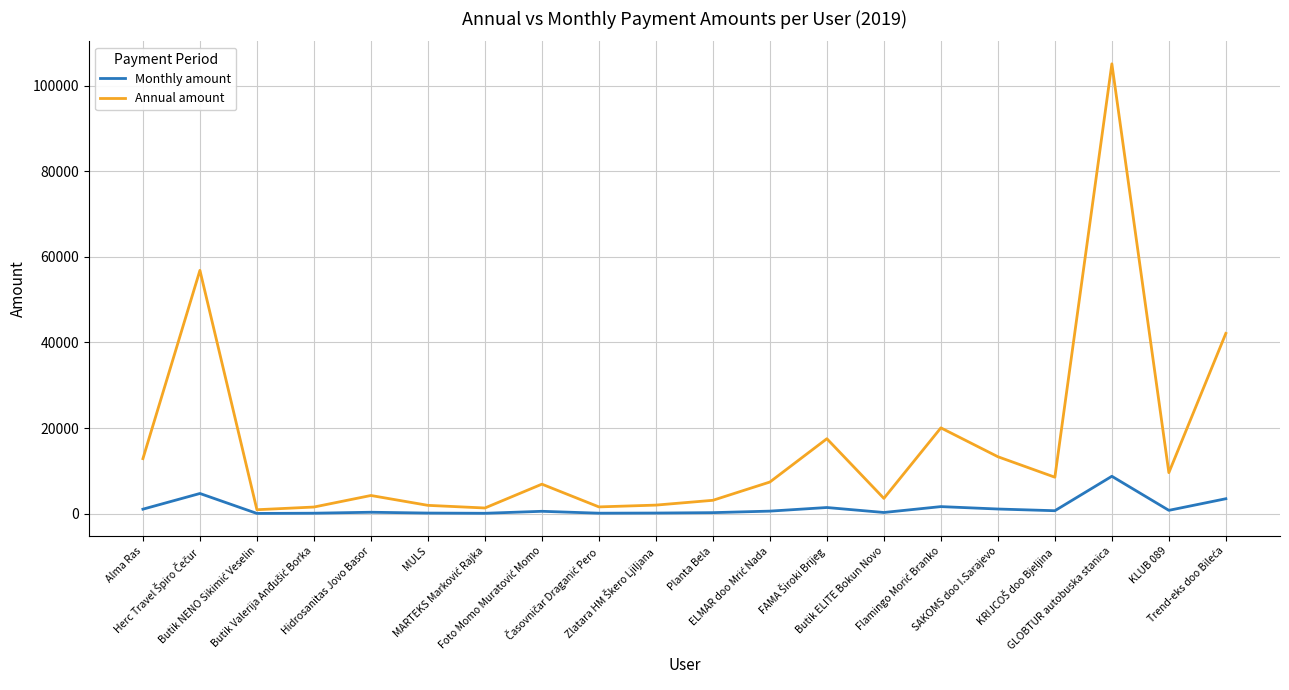

Which series has the largest total across all categories?

Annual amount